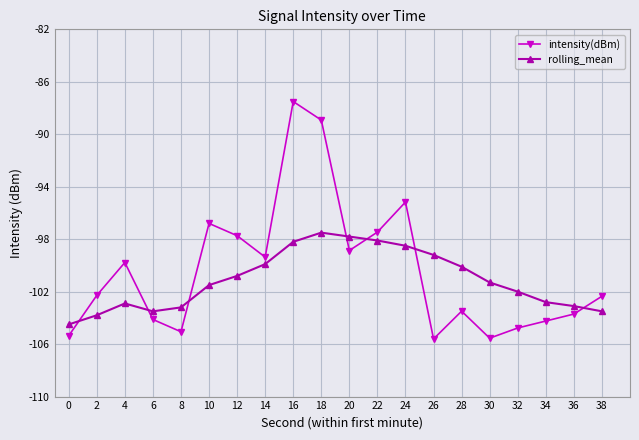

Rank the series by their maximum value, from lowest to highest.

rolling_mean, intensity(dBm)